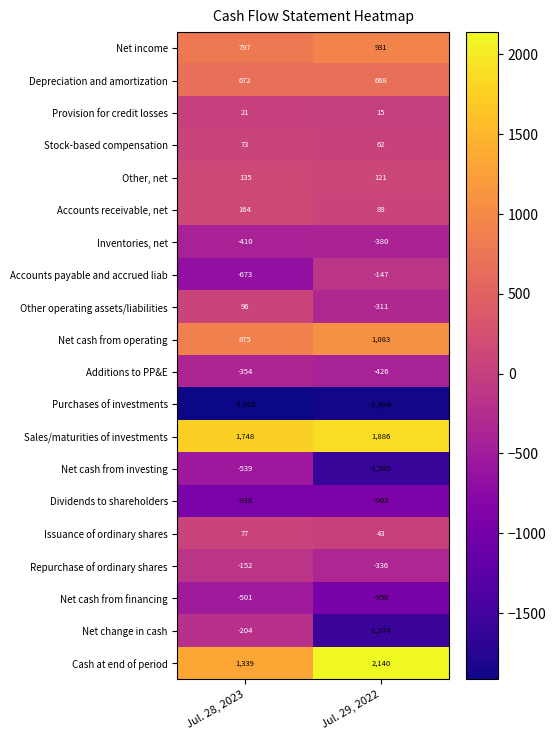

Rank the series by their maximum value, from highest to lowest.

Cash at end of period, Sales/maturities of investments, Net cash from operating, Net income, Depreciation and amortization, Accounts receivable, net, Other, net, Other operating assets/liabilities, Issuance of ordinary shares, Stock-based compensation, Provision for credit losses, Accounts payable and accrued liab, Repurchase of ordinary shares, Net change in cash, Additions to PP&E, Inventories, net, Net cash from financing, Net cash from investing, Dividends to shareholders, Purchases of investments